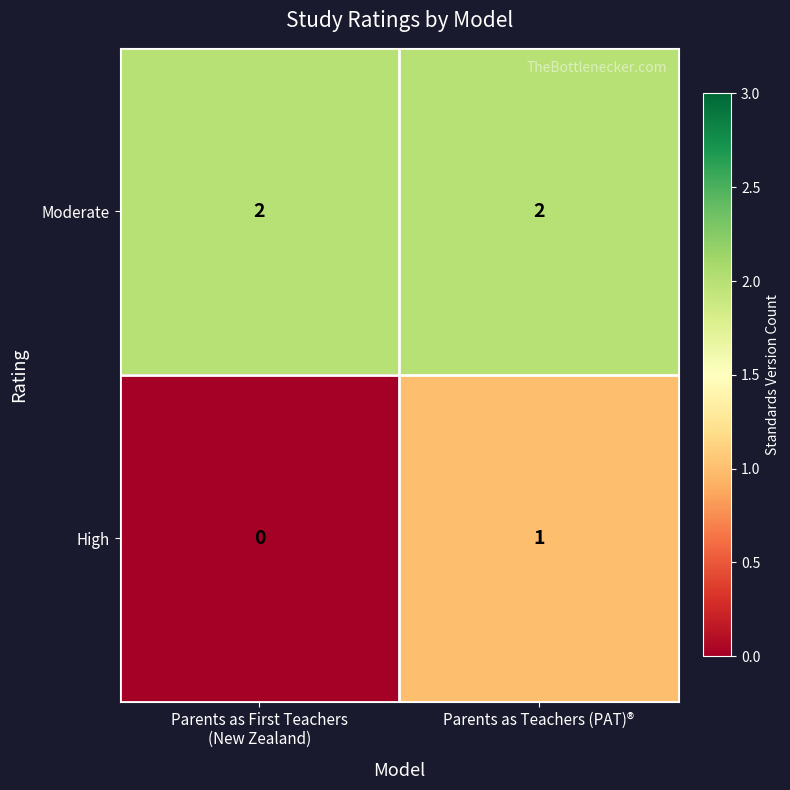

What is the spread (max minus min) of values at Parents as First Teachers
(New Zealand)?

2